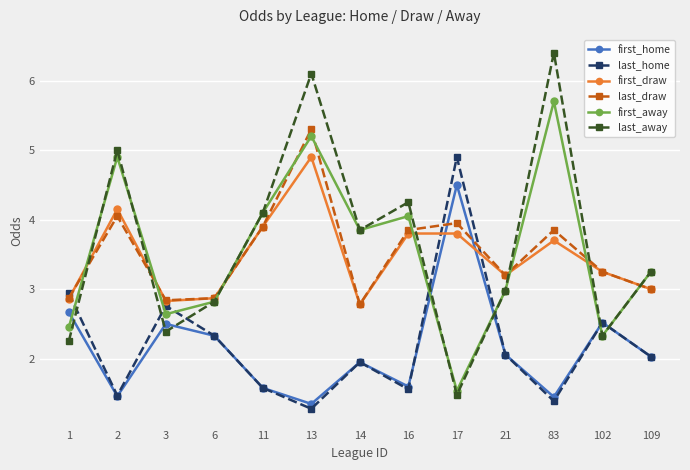

Is the value of first_draw at 6 greater than the value of last_away at 83?

No